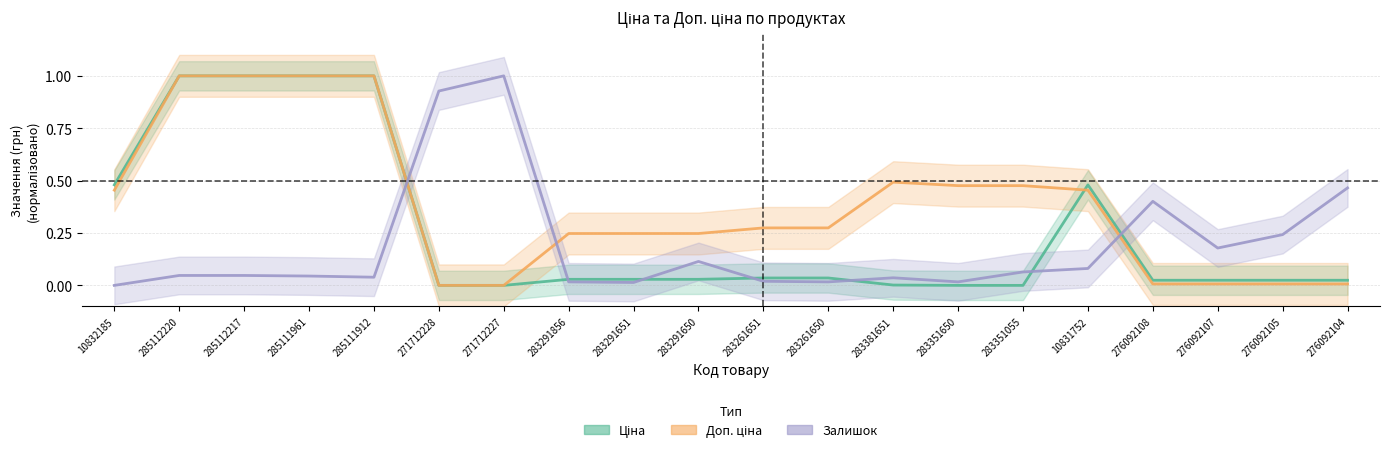

Which label corresponds to the largest value in the chart?

285112220